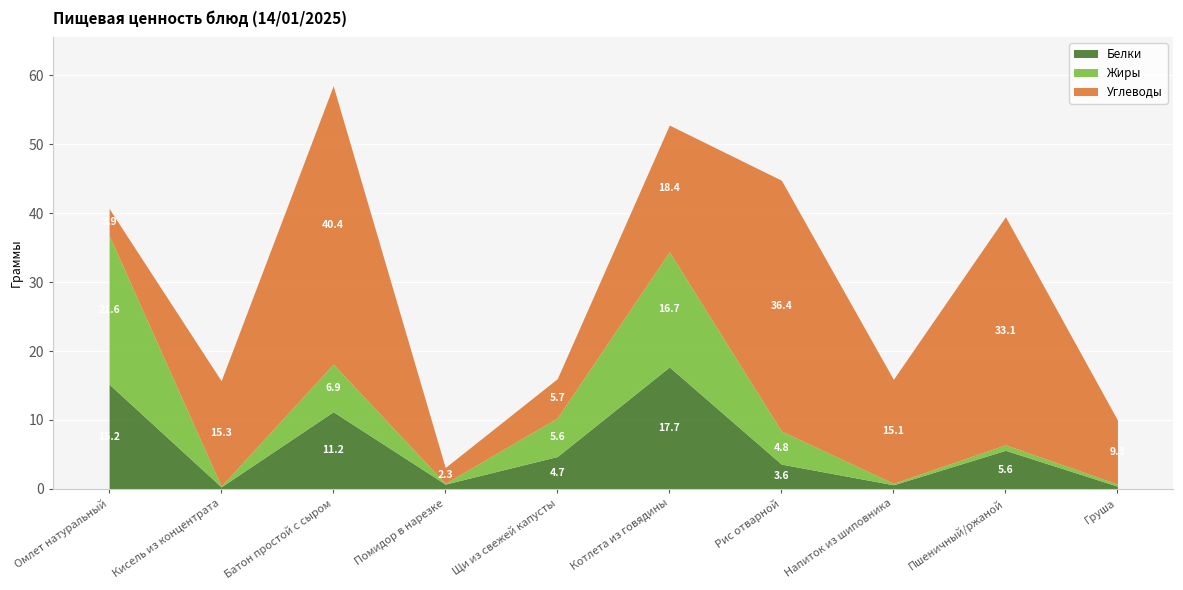

True or false: Углеводы and Жиры cross at least once.

True